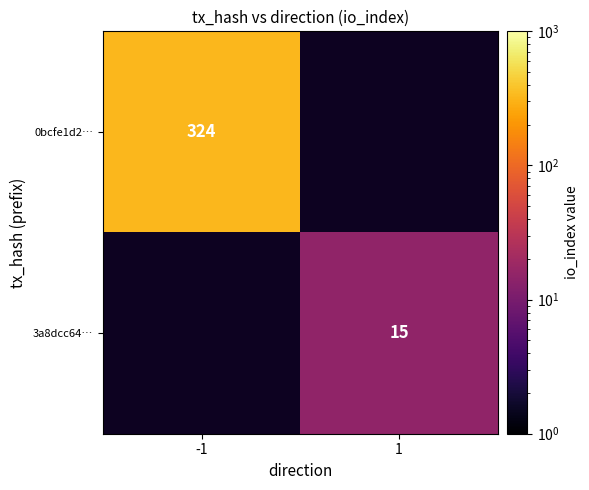

The value of 0bcfe1d2… at -1 is 324. True or false?

True